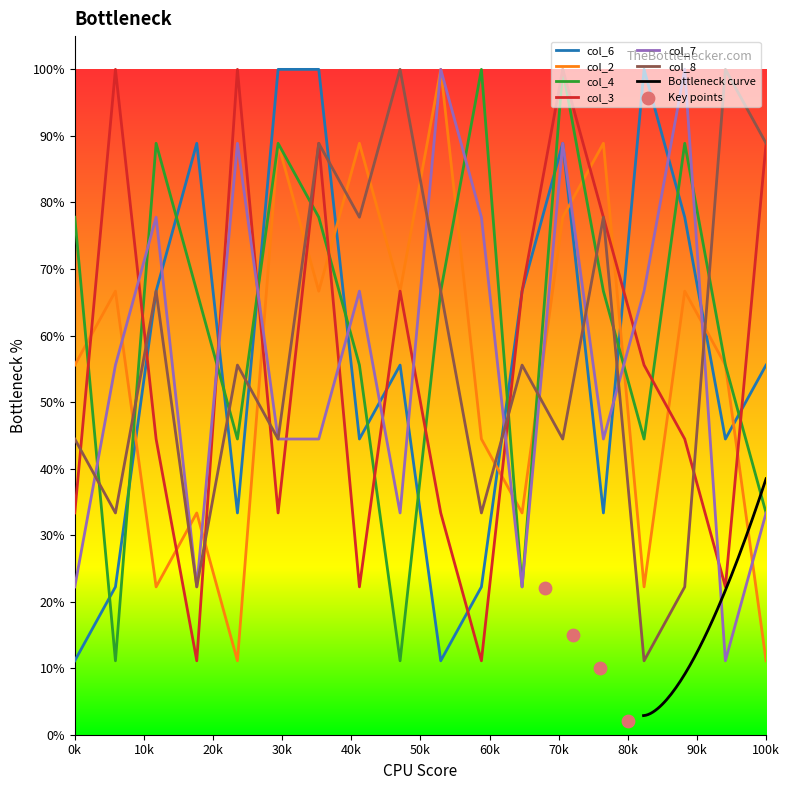

Is the value of col_6 at 4 greater than the value of col_4 at 8?

No